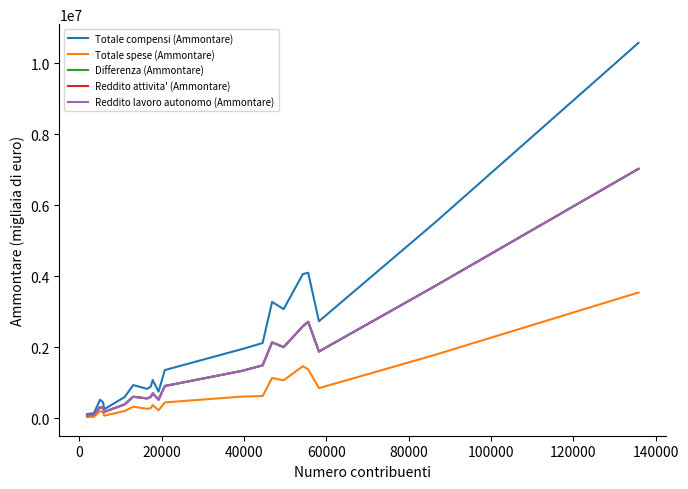

Which series has the largest total across all categories?

Totale compensi (Ammontare)